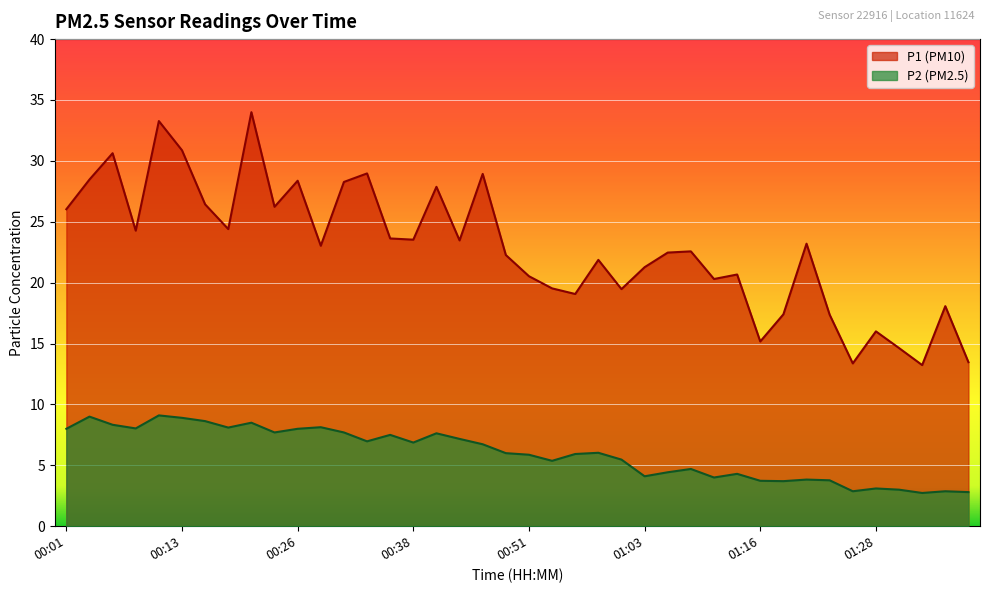

Reading left to right, extract all data points from this chart.

P1: 00:01=26.0	00:03=28.5	00:06=30.6	00:08=24.3	00:11=33.3	00:13=30.9	00:16=26.4	00:18=24.4	00:21=34.0	00:23=26.2	00:26=28.4	00:28=23.0	00:31=28.3	00:33=29.0	00:36=23.6	00:38=23.5	00:41=27.9	00:43=23.5	00:46=28.9	00:48=22.3	00:51=20.5	00:53=19.5	00:56=19.1	00:58=21.9	01:01=19.5	01:03=21.3	01:06=22.5	01:08=22.6	01:11=20.3	01:13=20.7	01:16=15.2	01:18=17.4	01:21=23.2	01:23=17.4	01:26=13.4	01:28=16.0	01:31=14.6	01:33=13.2	01:36=18.1	01:38=13.5
P2: 00:01=8.0	00:03=9.0	00:06=8.3	00:08=8.0	00:11=9.1	00:13=8.9	00:16=8.6	00:18=8.1	00:21=8.5	00:23=7.7	00:26=8.0	00:28=8.1	00:31=7.7	00:33=7.0	00:36=7.5	00:38=6.9	00:41=7.6	00:43=7.2	00:46=6.7	00:48=6.0	00:51=5.9	00:53=5.4	00:56=5.9	00:58=6.0	01:01=5.5	01:03=4.1	01:06=4.4	01:08=4.7	01:11=4.0	01:13=4.3	01:16=3.7	01:18=3.7	01:21=3.8	01:23=3.8	01:26=2.9	01:28=3.1	01:31=3.0	01:33=2.7	01:36=2.9	01:38=2.8